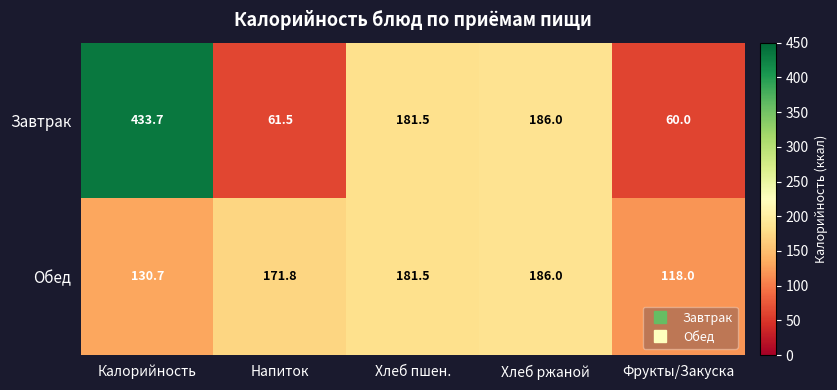

Where is Обед nearest to the value 152?

Напиток